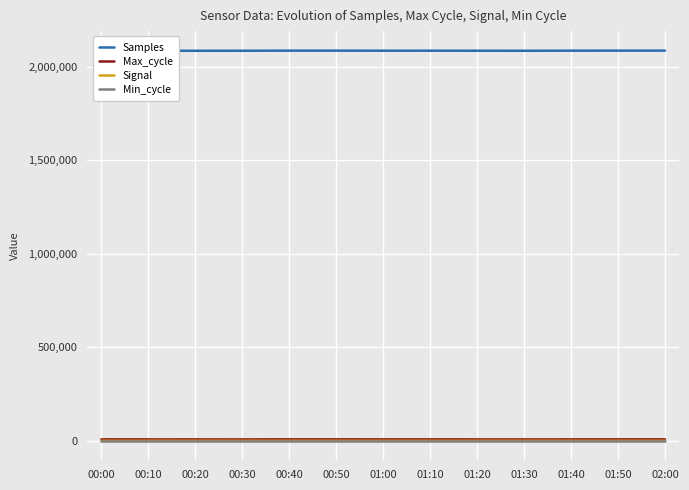

Is the value of Samples at 01:20 greater than the value of Signal at 01:20?

Yes